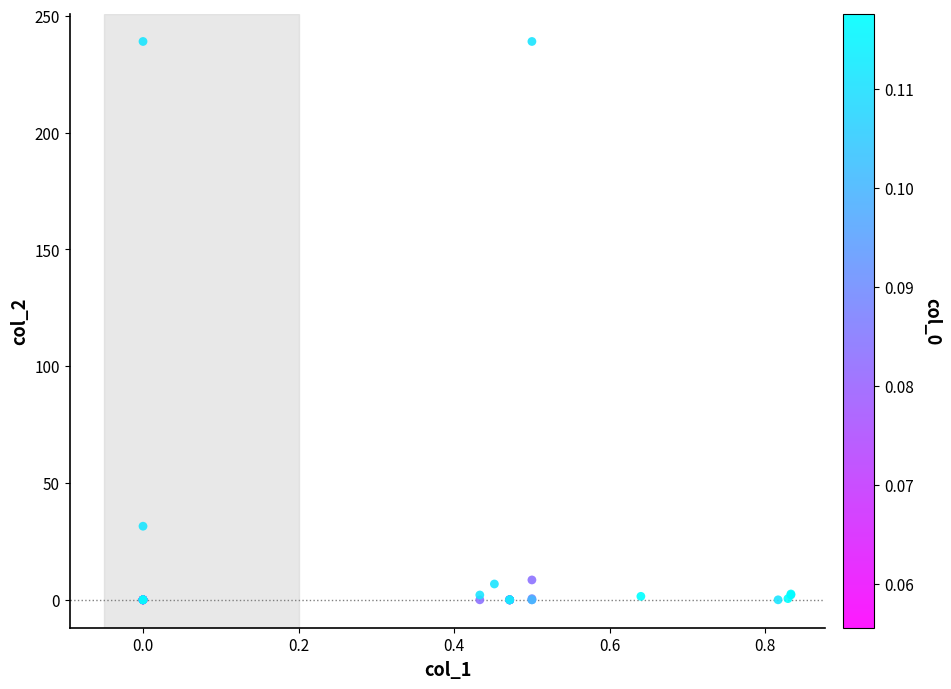

What Y value in the scatter plot is closest to 119?

31.5